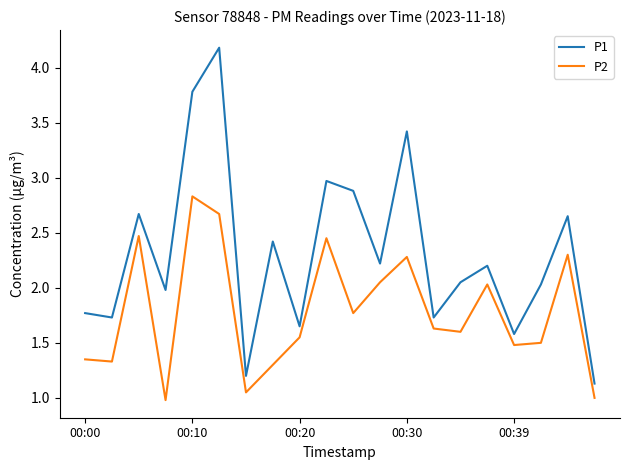

What are all the series names shown in the legend?

P1, P2